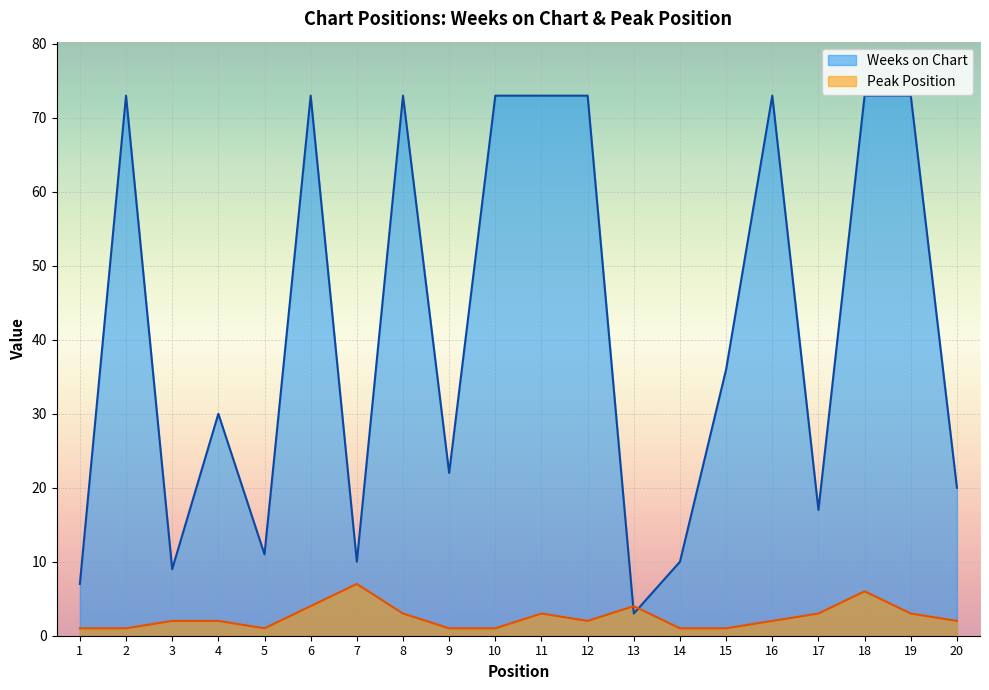

How many values in the Peak Position series exceed 2?

8